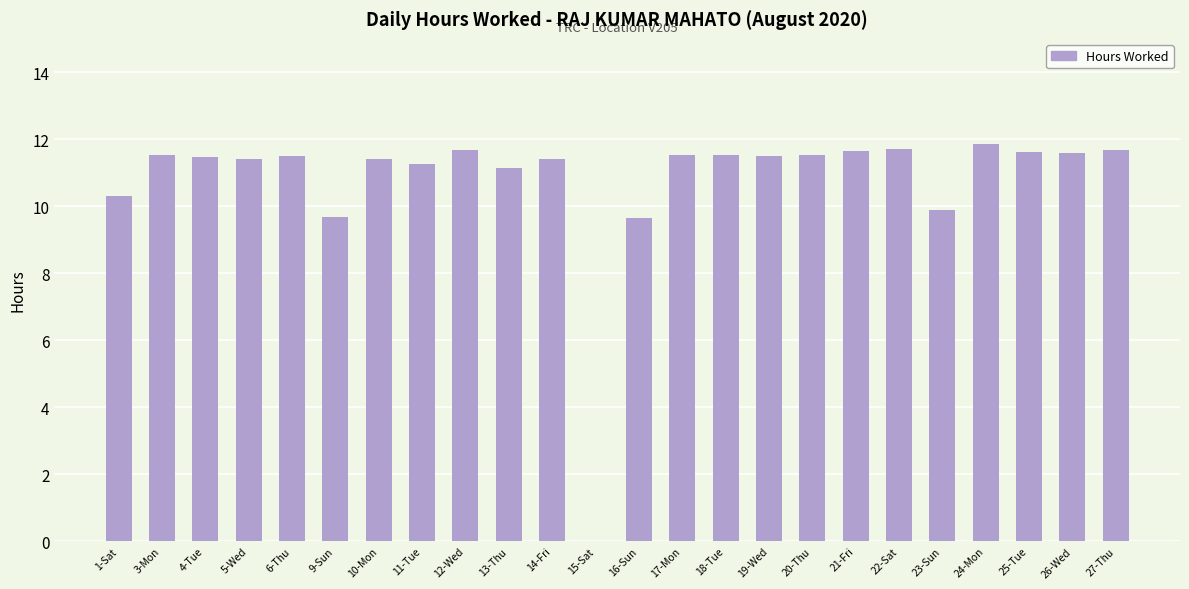

What is the sum of all values?

258.5